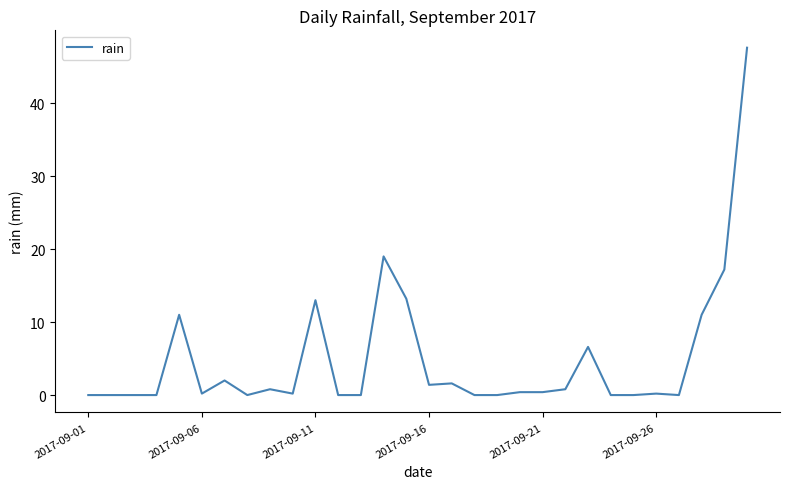

What is the sum of all values?

146.6